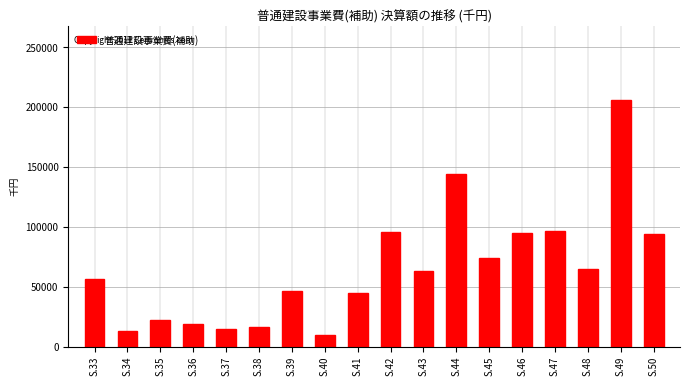

What is the change in value from S.33 to S.35?

-34311